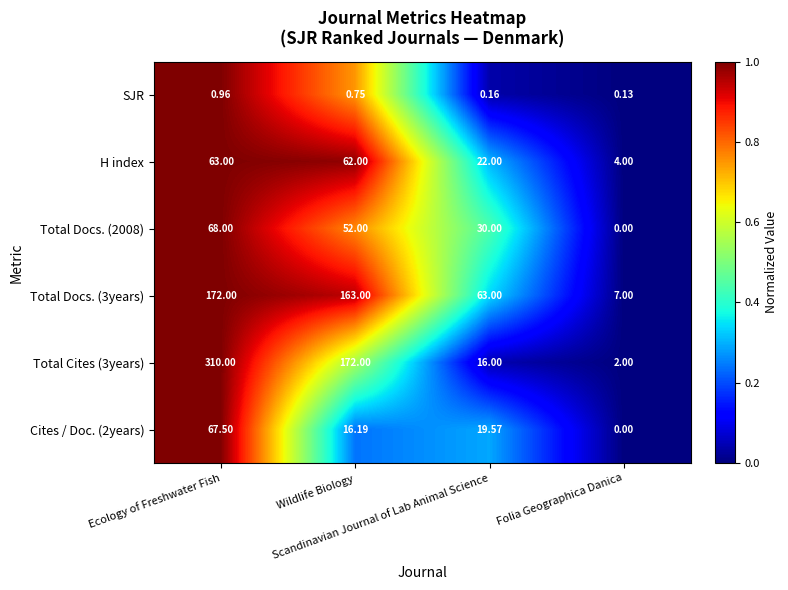

Count the number of categories in the chart.

4